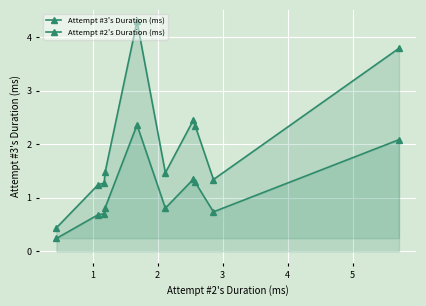

True or false: Attempt #2's Duration (ms) and Attempt #3's Duration (ms) intersect in this chart.

False